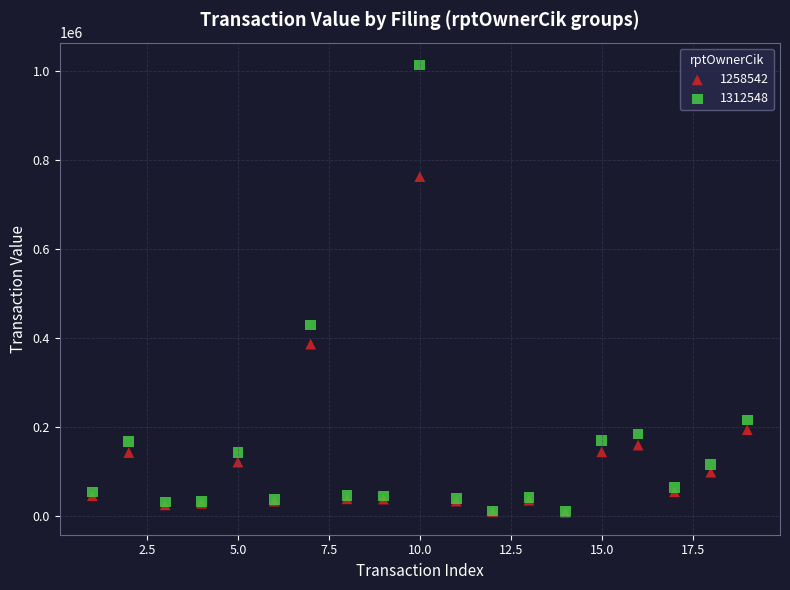

In the 1312548 series, what Y value is closest to 512454?

430112